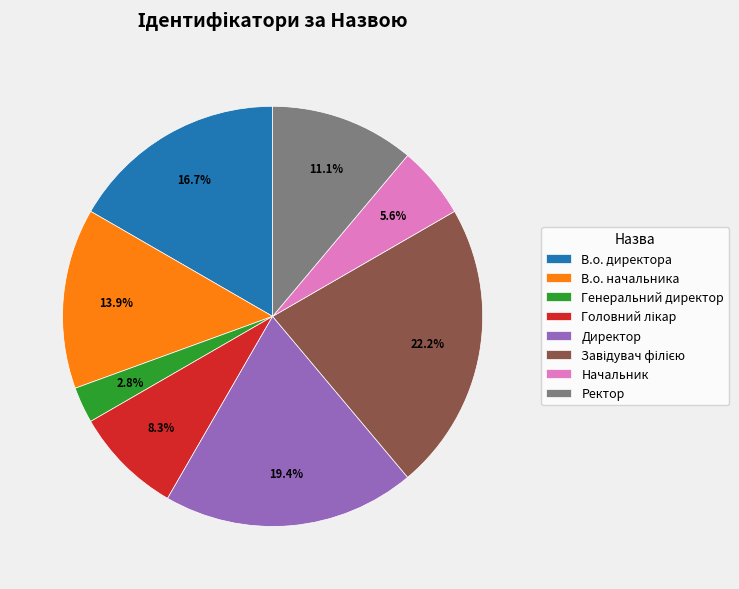

Which slice is the smallest?

Генеральний директор